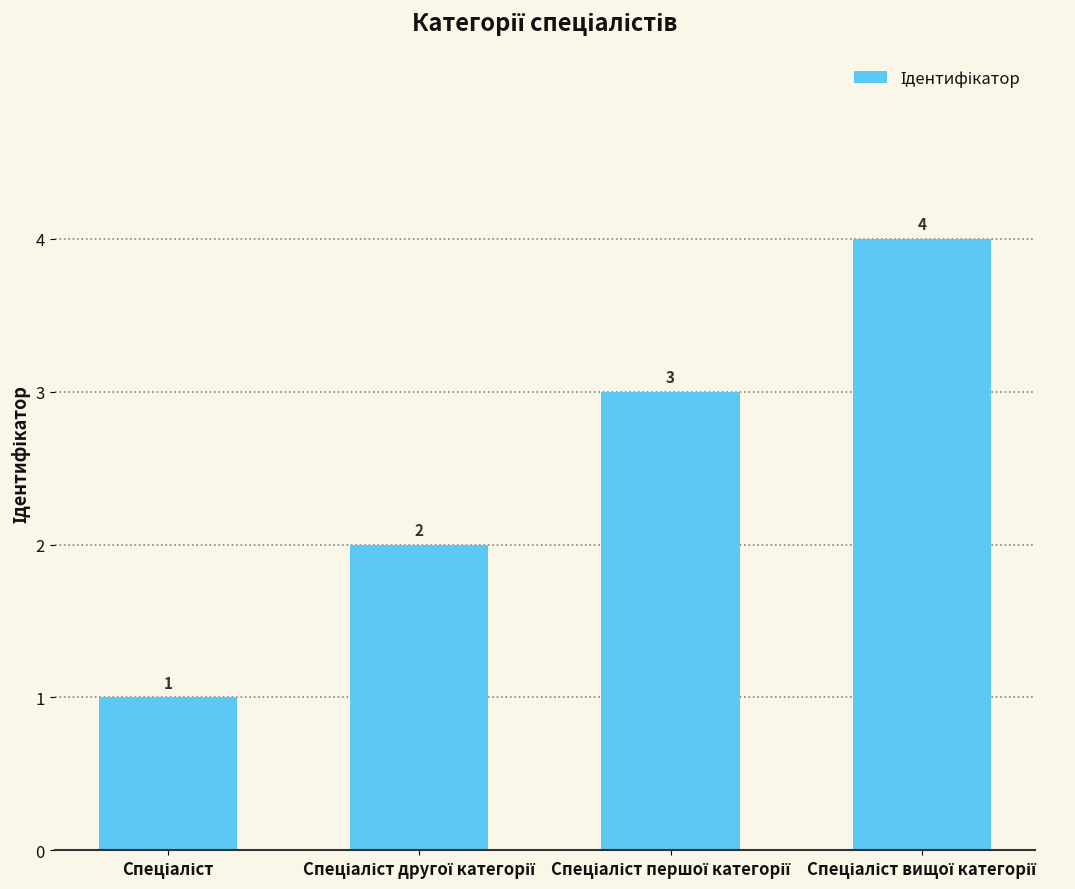

How many values are between 2 and 4?

3